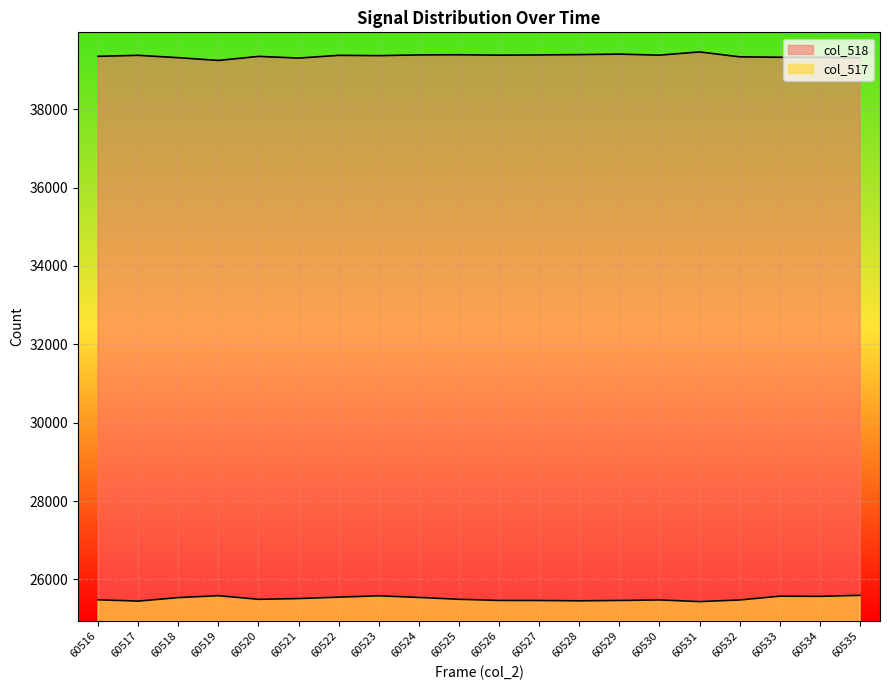

Which has a higher value, 60523 or 60530?

60530